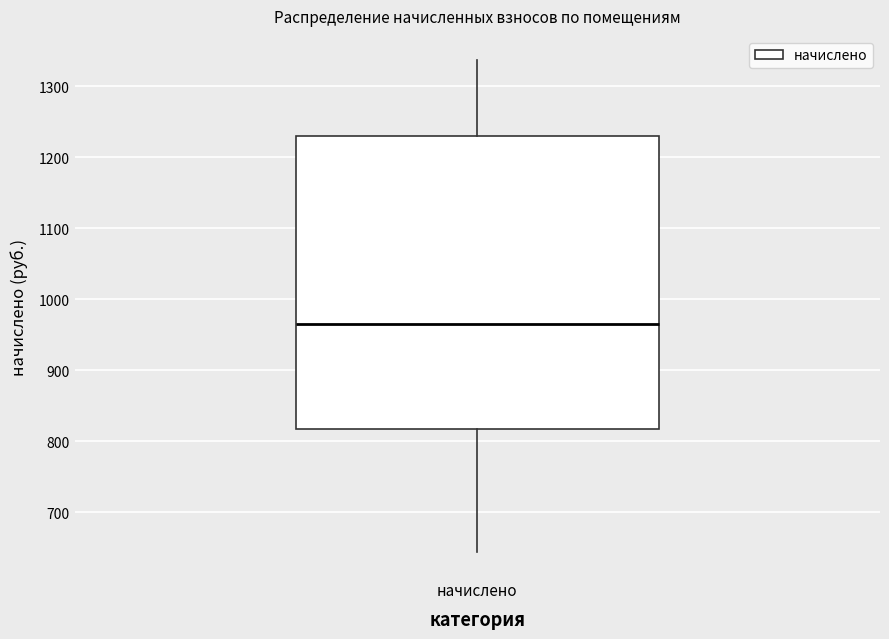

Where does the lower whisker of the box for начислено end on the y-axis? The values are not printed on the chart, so give them approximately, as read against the axis.

640